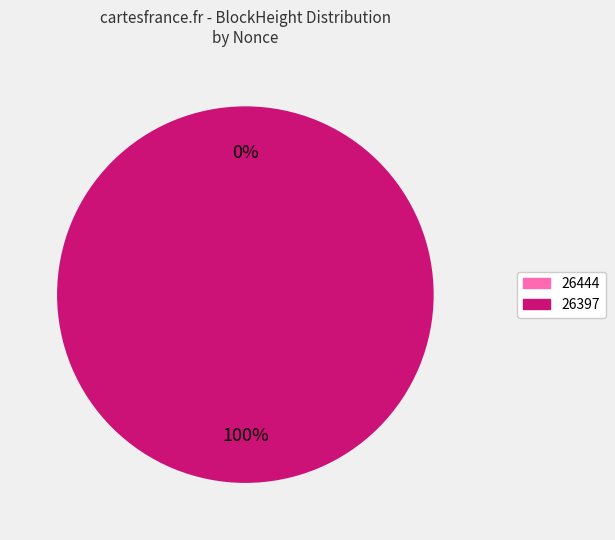

Count the number of slices in the pie.

2